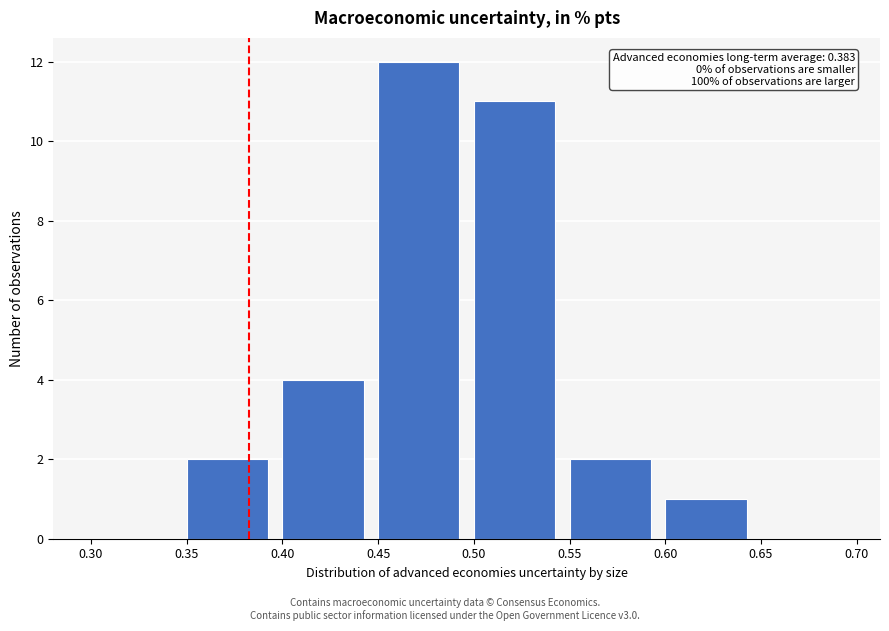

Over which range of the x-axis is the bar tallest?

0.45 to 0.50